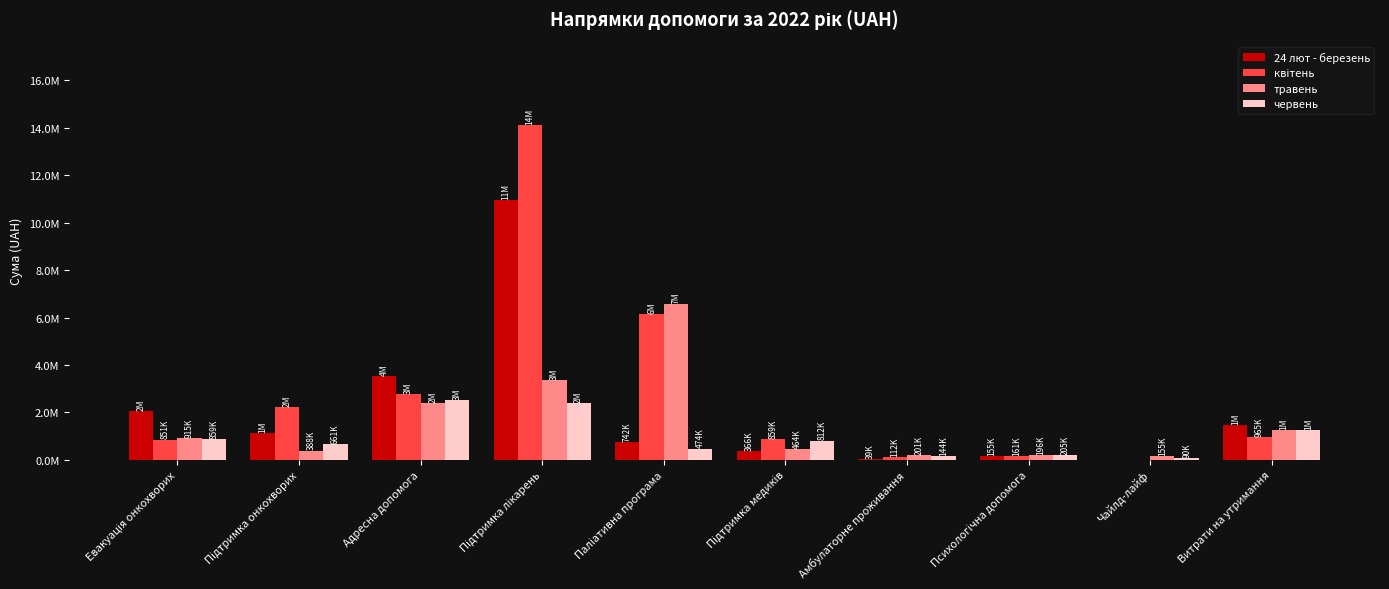

How many positive values does the 24 лют - березень series have?

9